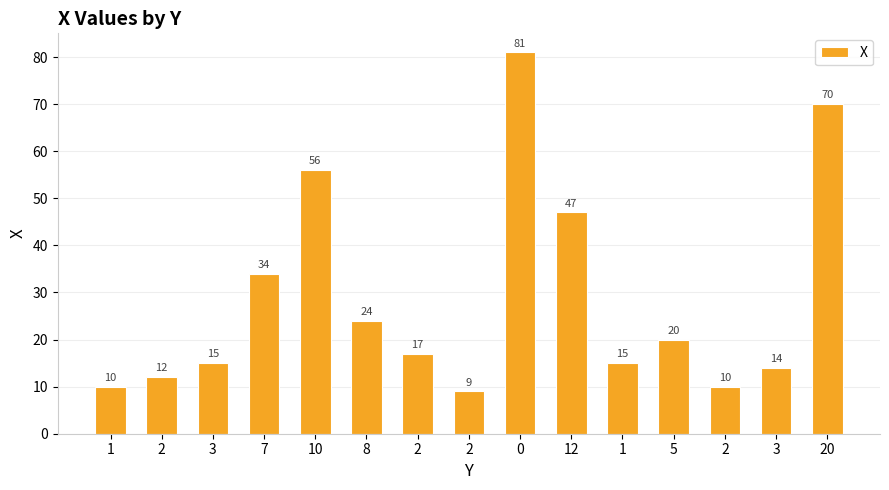

Count the number of data series in this chart.

1